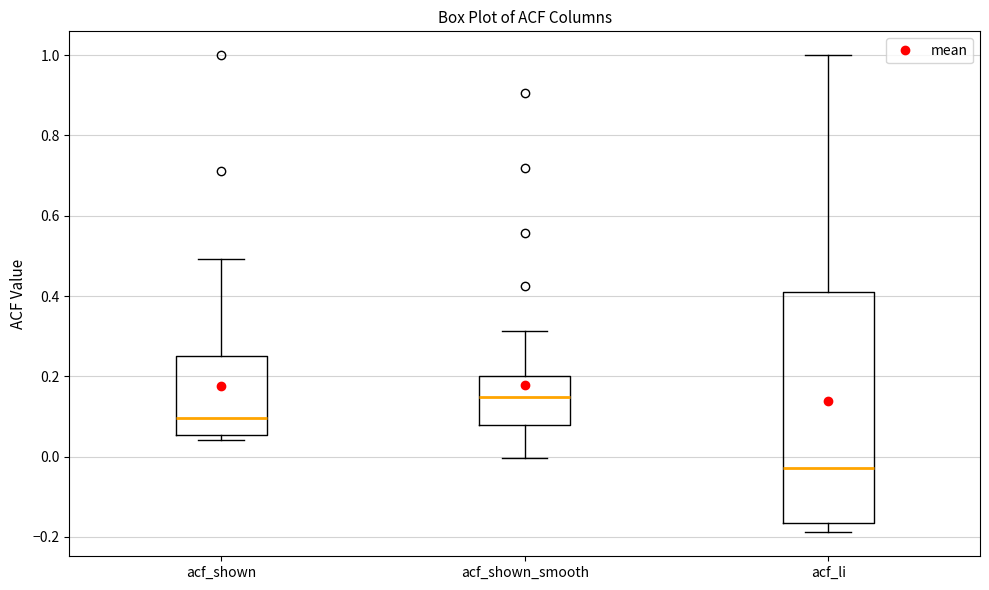

Where does the median line of the box for acf_shown sit on the y-axis? The values are not printed on the chart, so give them approximately, as read against the axis.

0.10